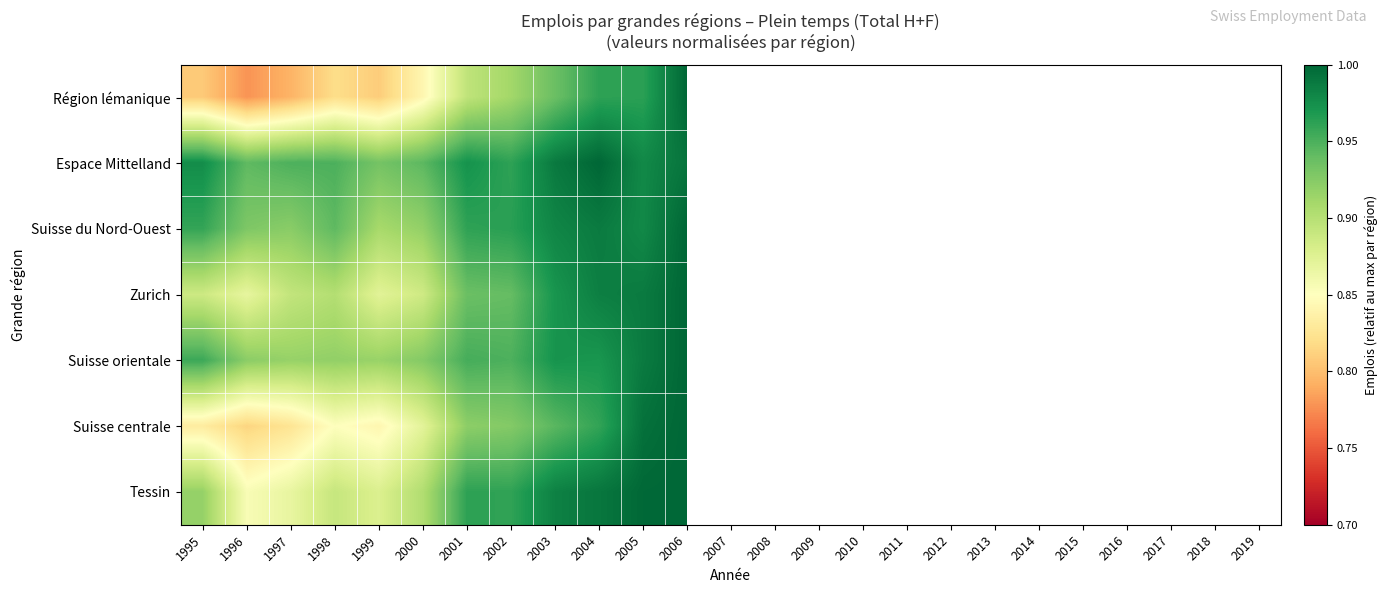

How many categories are shown in the chart?

25